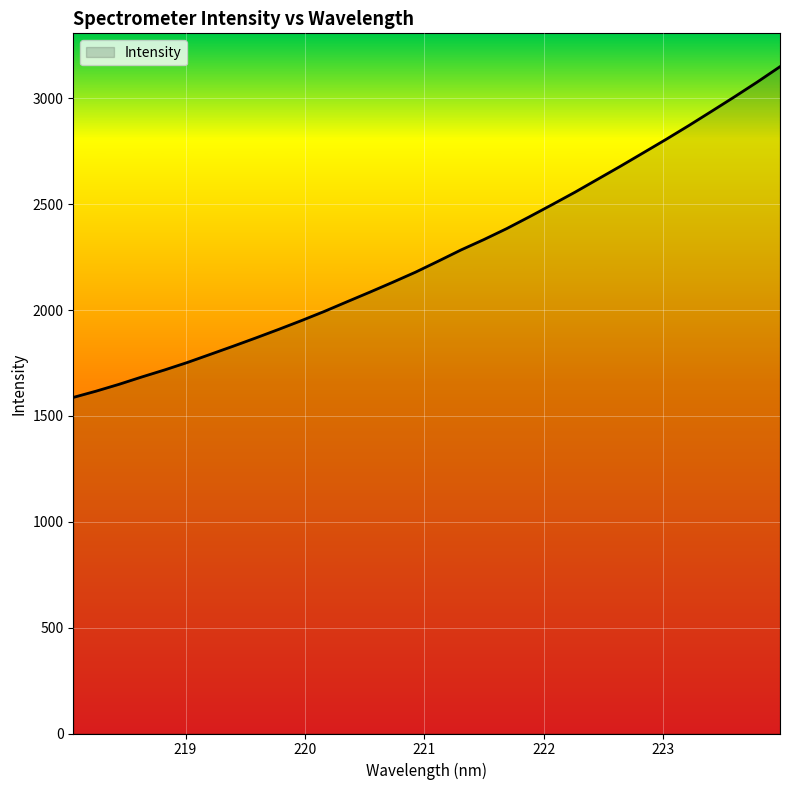

What is the smallest value displayed?

1587.7